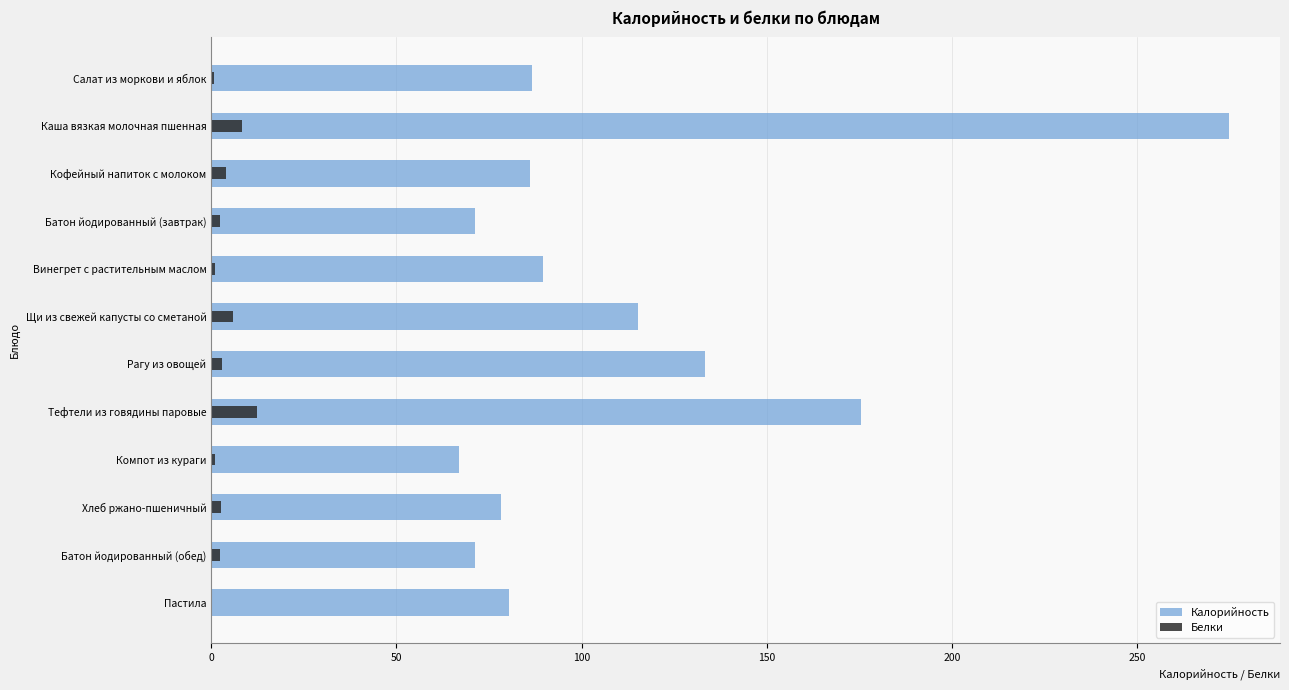

How many categories are shown in the chart?

12